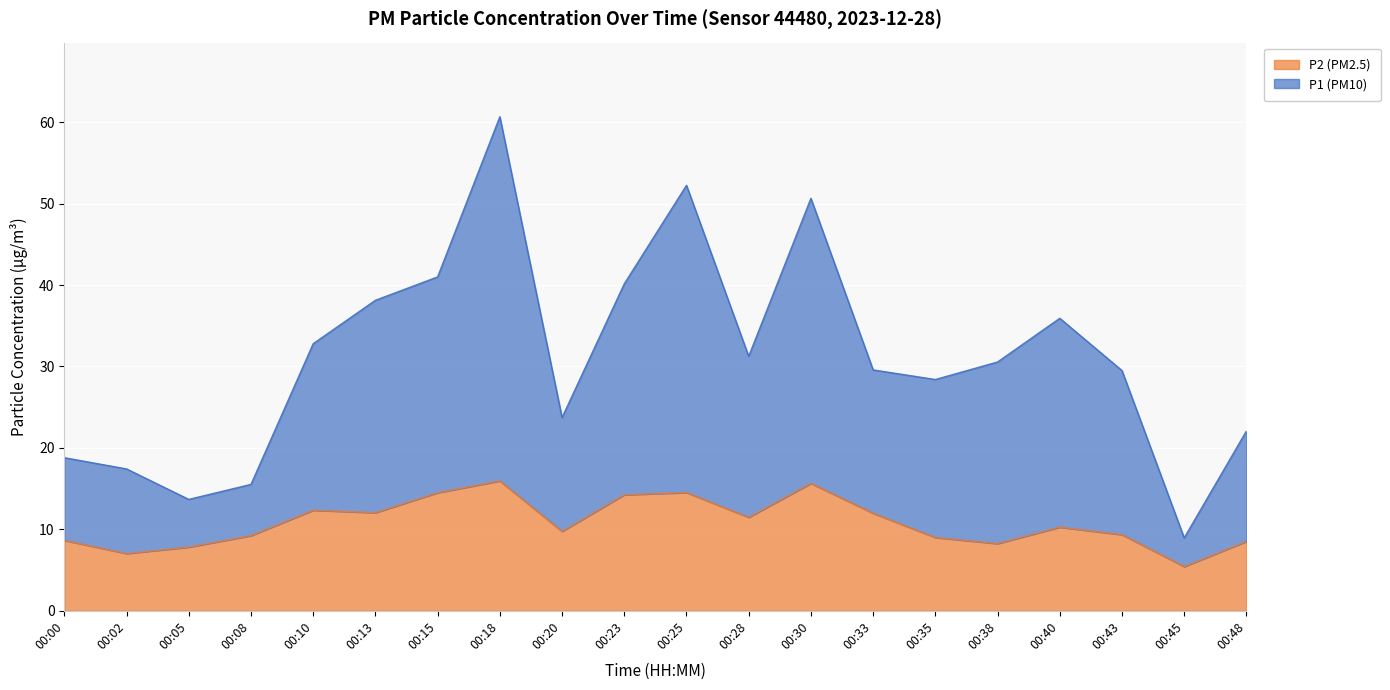

Is the value of P2 at 00:05 greater than the value of P1 at 00:48?

No